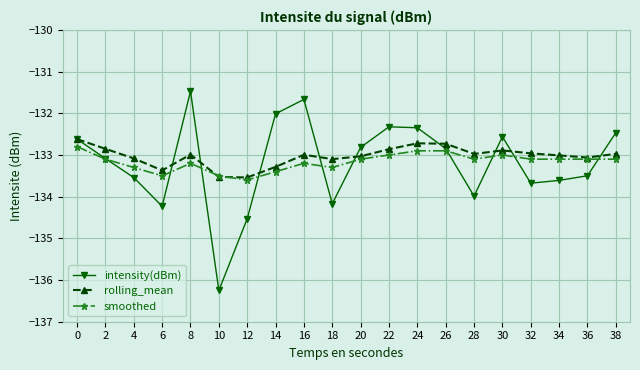

Which label corresponds to the largest value in the chart?

8